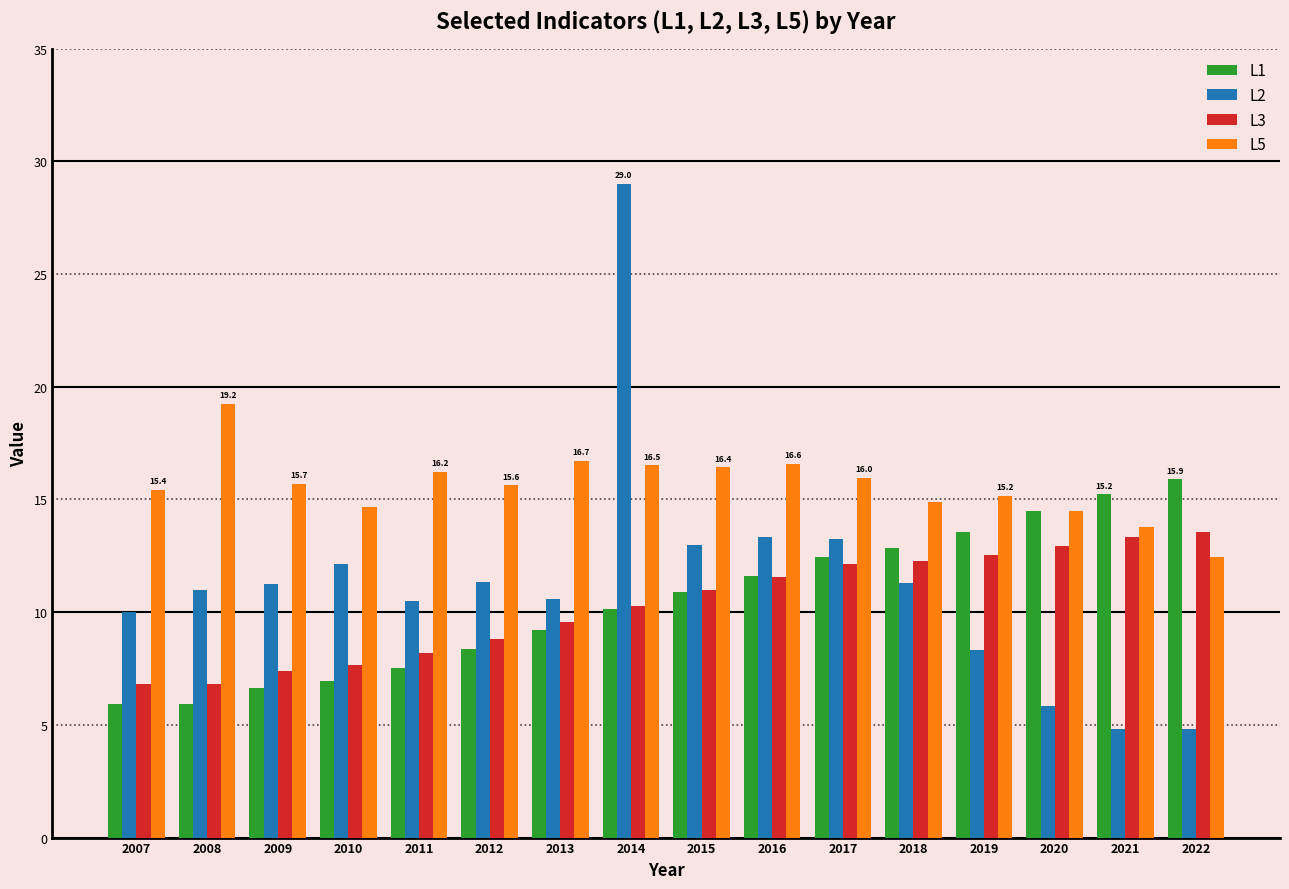

Between 2010 and 2014, which series saw the biggest shift?

L2